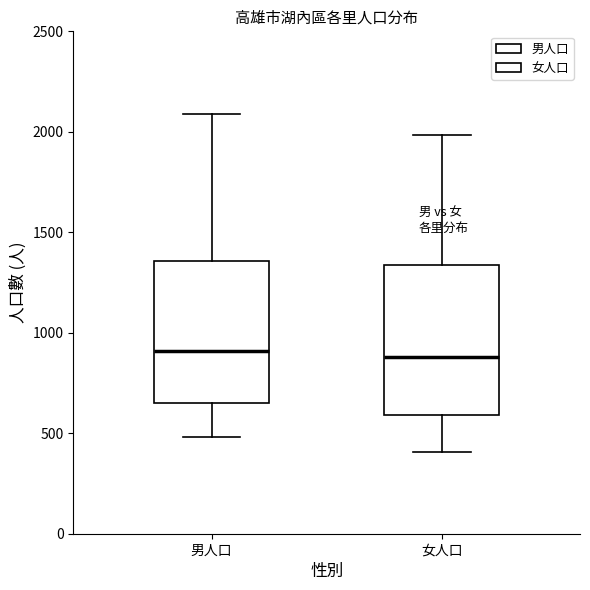

Where does the median line of the box for 男人口 sit on the y-axis? The values are not printed on the chart, so give them approximately, as read against the axis.

900